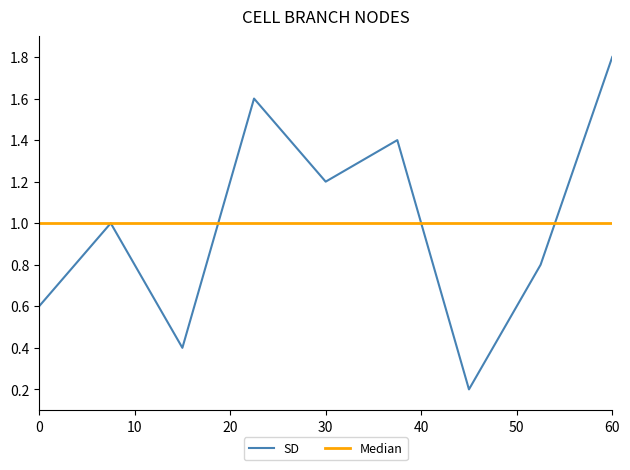

List the series in order of their peak value, highest first.

SD, Median